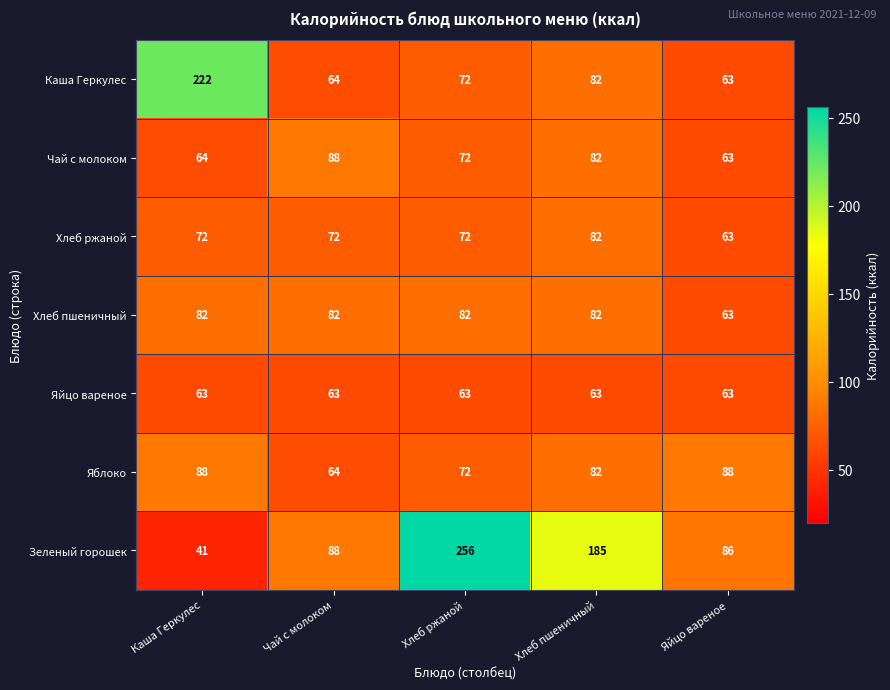

What is the lowest value of the Хлеб ржаной series?

63